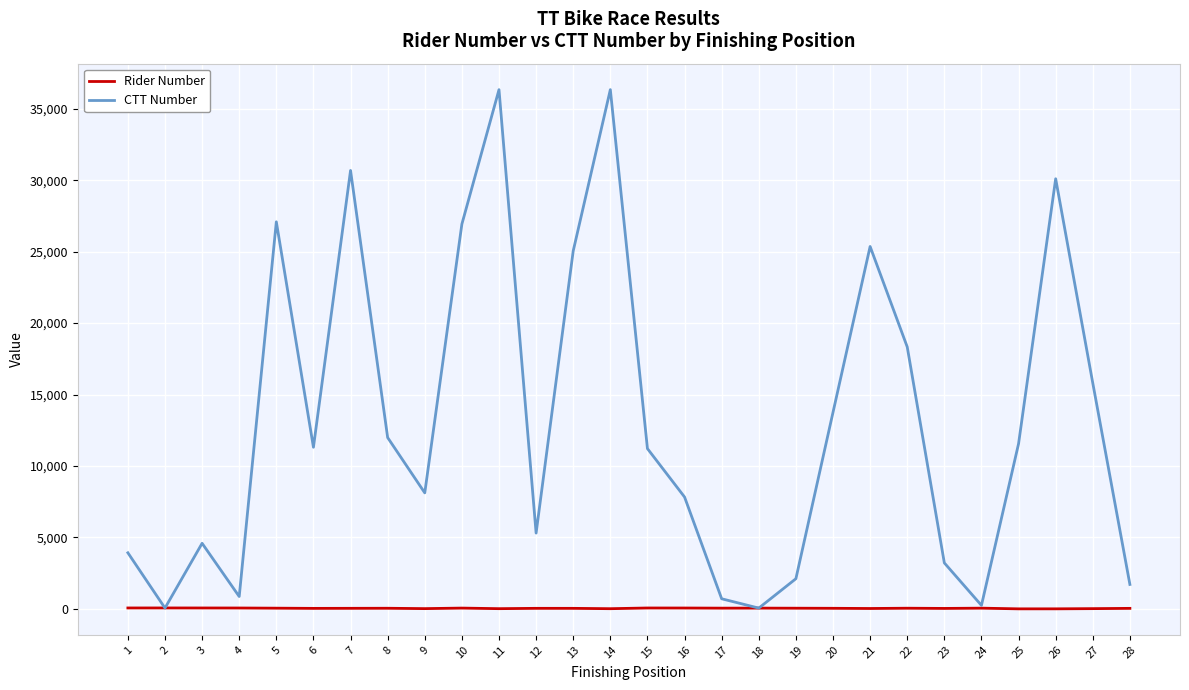

What is the difference between the maximum and minimum values in the CTT Number series?

36281